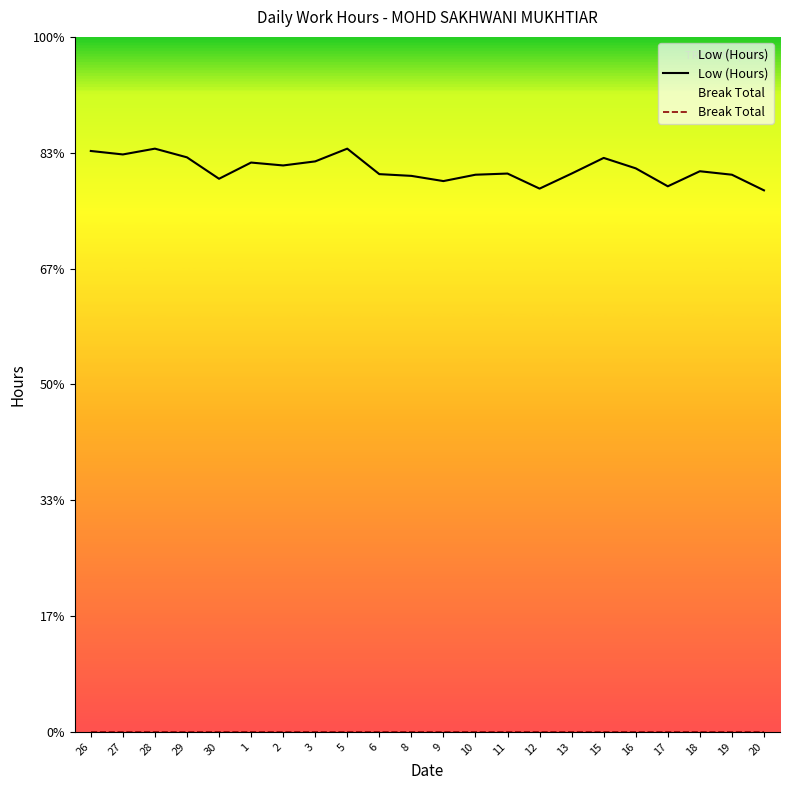

How many series are shown in this chart?

2